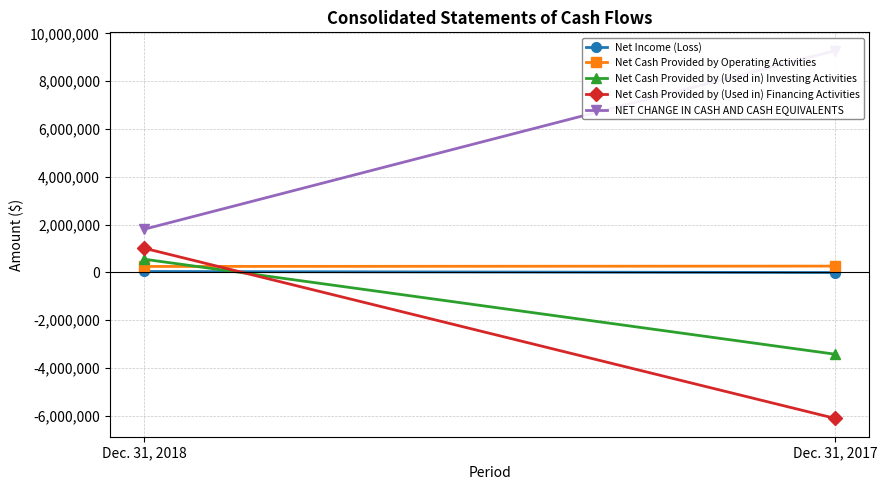

Reading left to right, extract all data points from this chart.

Net Income (Loss): 35000	-9000
Net Cash Provided by Operating Activities: 246000	261000
Net Cash Provided by (Used in) Investing Activities: 549000	-3425000
Net Cash Provided by (Used in) Financing Activities: 1009000	-6110000
NET CHANGE IN CASH AND CASH EQUIVALENTS: 1804000	9274000